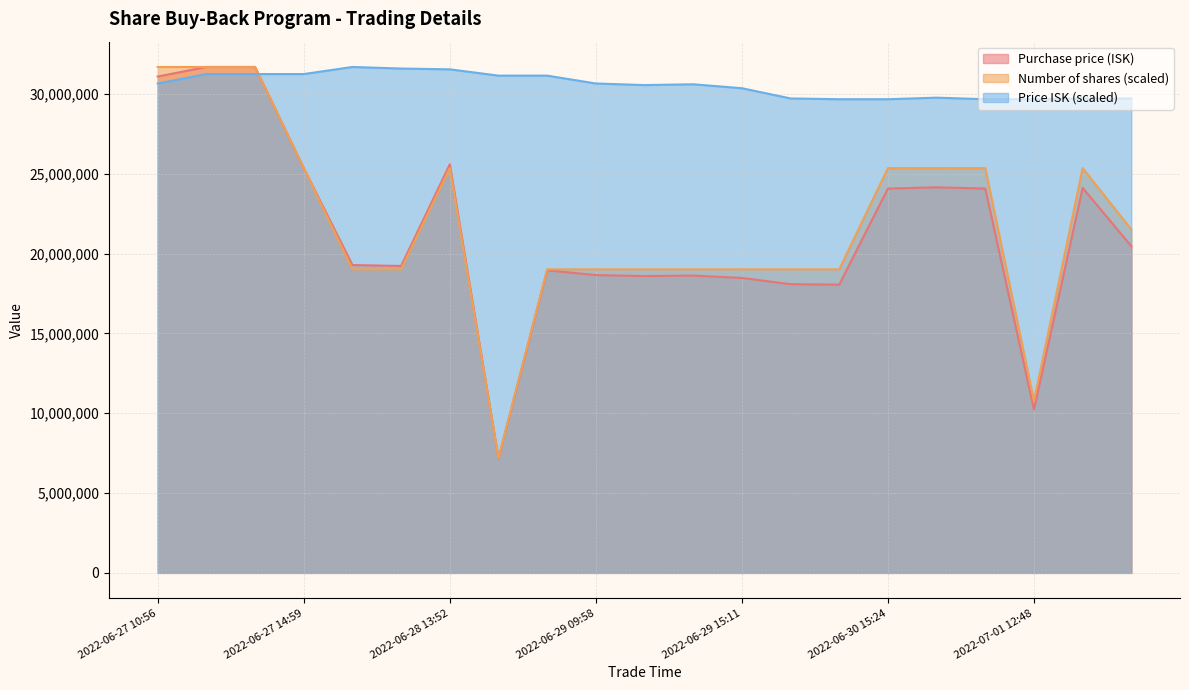

Which category has the lowest value in the Purchase price (ISK) series?

2022-06-28 14:44